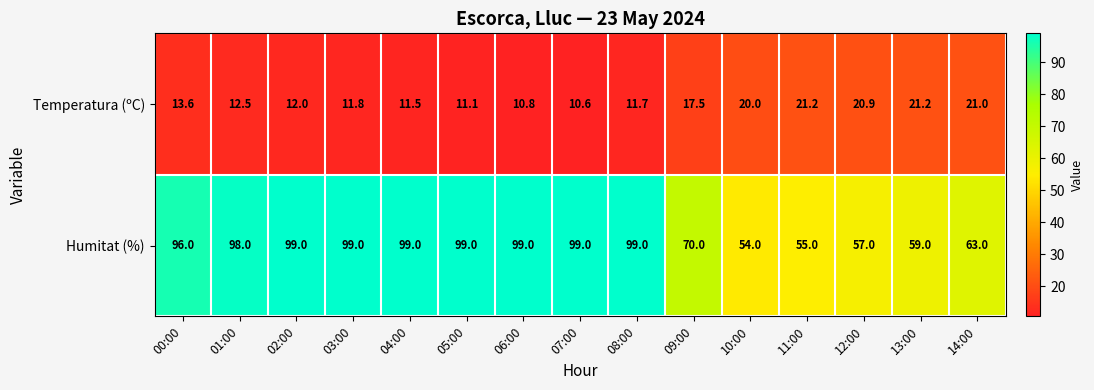

Which series changed the most between 08:00 and 13:00?

Humitat (%)